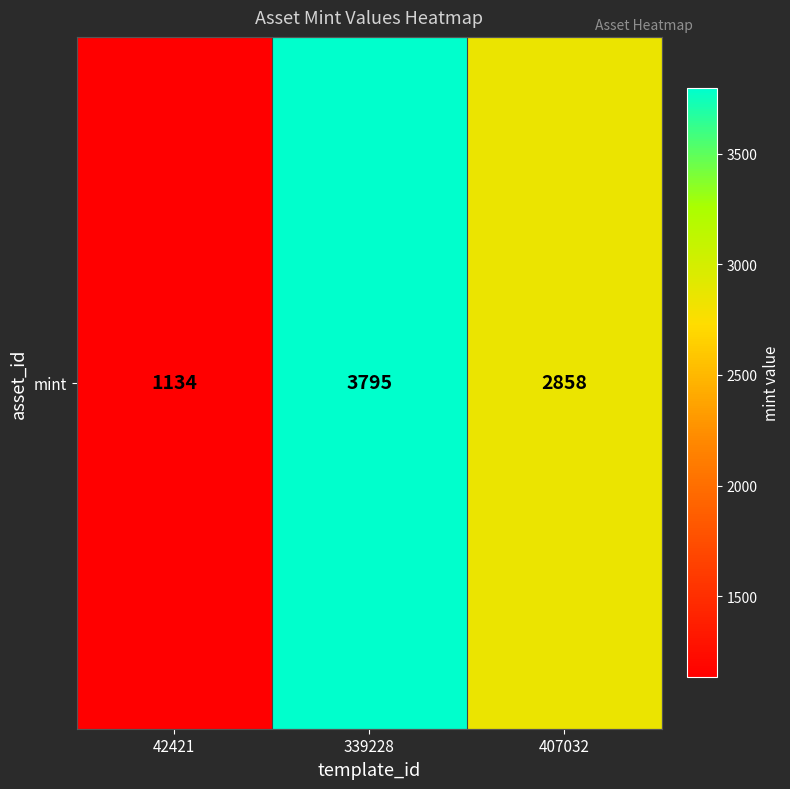

At which label is the value closest to 2464?

407032